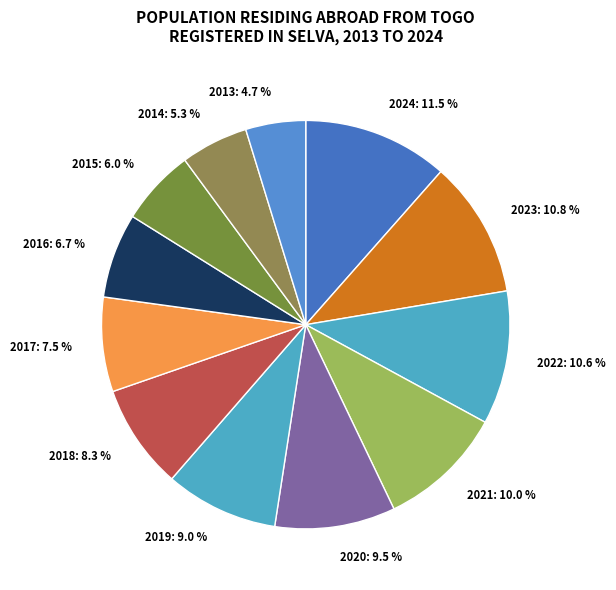

Count the number of slices in the pie.

12